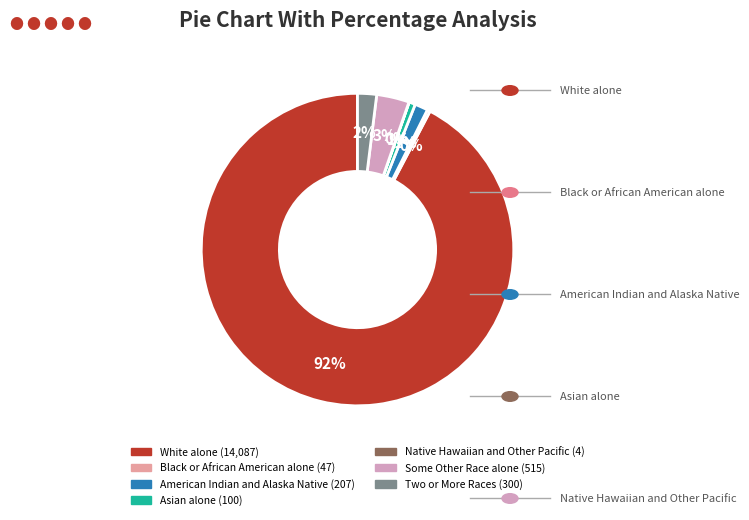

Combined, do American Indian and Alaska Native and Asian alone account for over 50%?

No